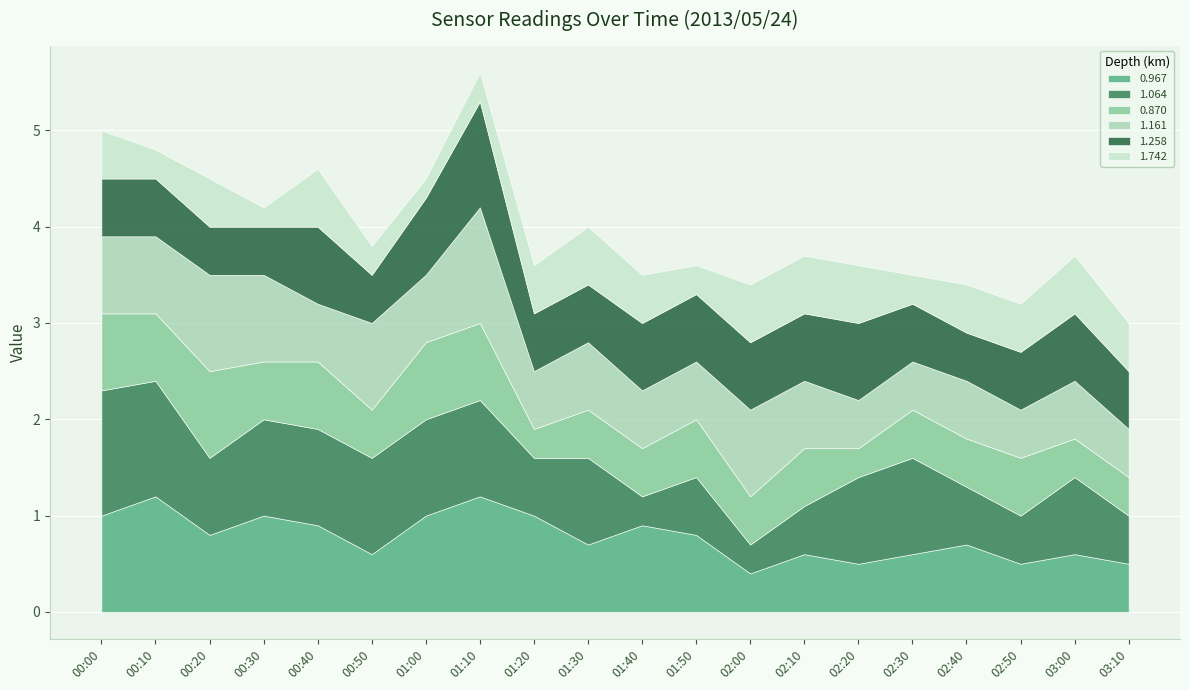

At how many categories does at least one series exceed 0?

20